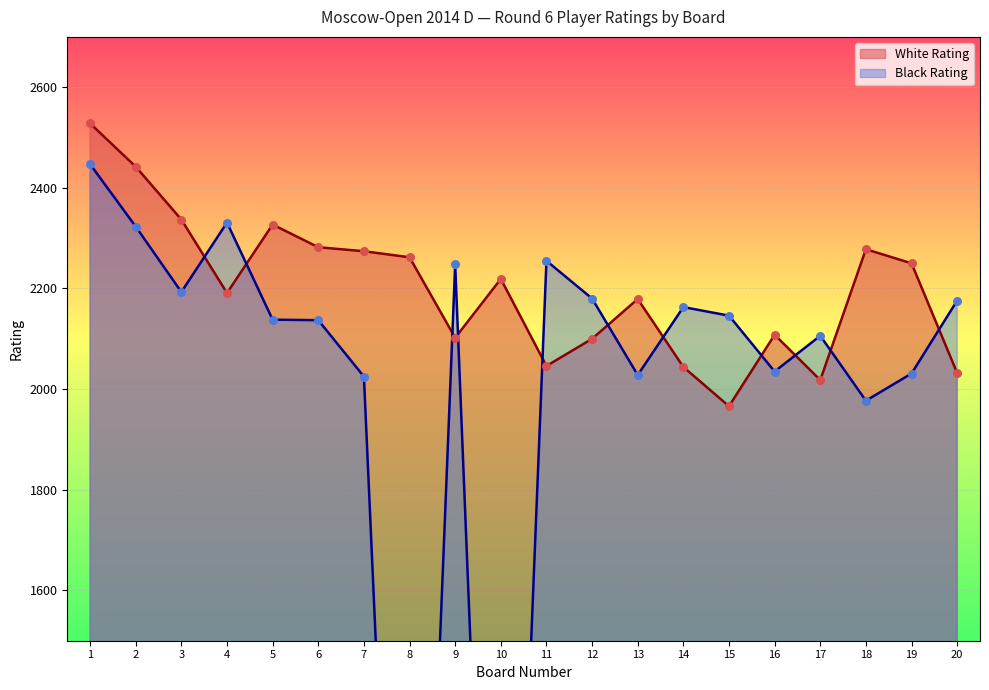

Which series reaches the minimum Y coordinate?

Black Rating